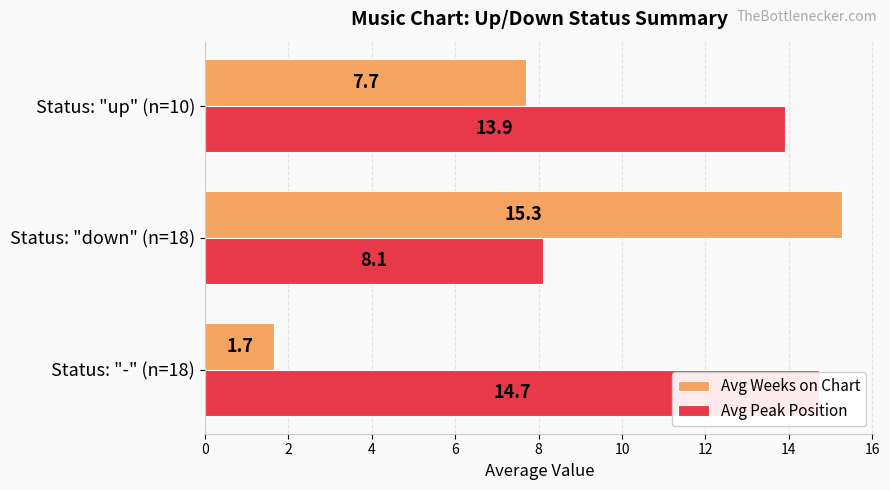

What is the difference between the highest and lowest values at Status: "down" (n=18)?

7.2